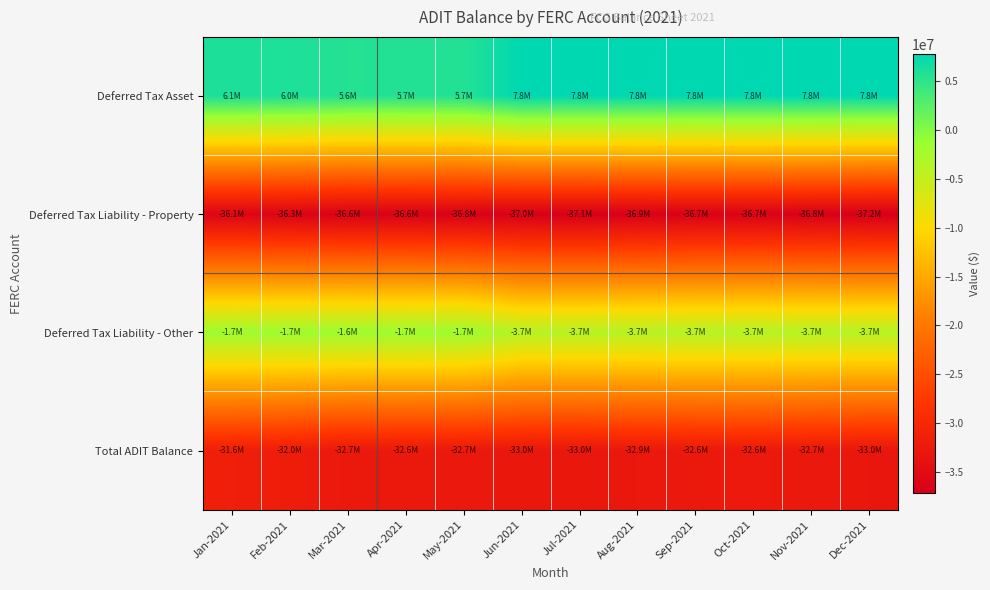

Reading left to right, list all the values displayed in this chart.

Deferred Tax Asset: Jan-2021=6122322.0	Feb-2021=6013823.0	Mar-2021=5614009.0	Apr-2021=5650258.0	May-2021=5689014.0	Jun-2021=7771725.0	Jul-2021=7788088.0	Aug-2021=7759049.0	Sep-2021=7788523.0	Oct-2021=7812893.0	Nov-2021=7821533.0	Dec-2021=7791878.0
Deferred Tax Liability - Property: Jan-2021=-36082709.4	Feb-2021=-36301714.4	Mar-2021=-36633325.4	Apr-2021=-36614286.4	May-2021=-36767475.4	Jun-2021=-37006036.4	Jul-2021=-37057035.4	Aug-2021=-36896087.4	Sep-2021=-36725758.4	Oct-2021=-36694244.4	Nov-2021=-36833265.4	Dec-2021=-37171487.4
Deferred Tax Liability - Other: Jan-2021=-1659121.0	Feb-2021=-1670263.0	Mar-2021=-1649960.0	Apr-2021=-1656075.0	May-2021=-1667238.0	Jun-2021=-3732312.0	Jul-2021=-3741474.0	Aug-2021=-3727837.0	Sep-2021=-3689526.0	Oct-2021=-3683245.0	Nov-2021=-3686018.0	Dec-2021=-3668218.0
Total ADIT Balance: Jan-2021=-31619508.4	Feb-2021=-31958154.4	Mar-2021=-32669276.4	Apr-2021=-32620103.4	May-2021=-32745699.4	Jun-2021=-32966623.4	Jul-2021=-33010421.4	Aug-2021=-32864875.4	Sep-2021=-32626761.4	Oct-2021=-32564596.4	Nov-2021=-32697750.4	Dec-2021=-33047827.4